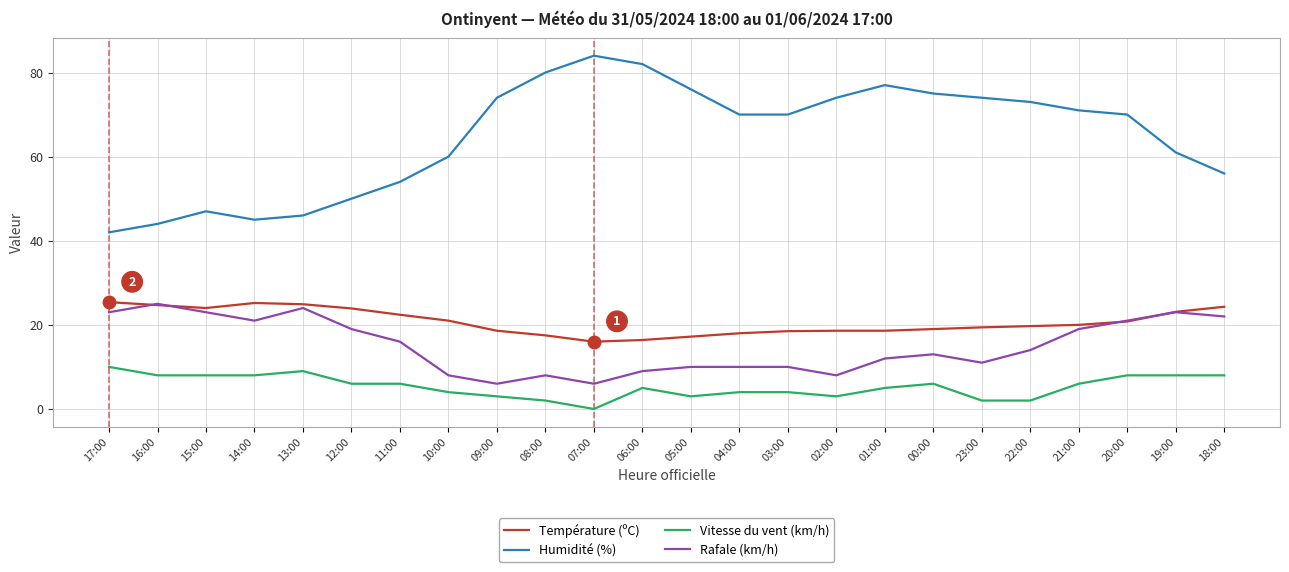

Which label corresponds to the smallest value in the chart?

07:00